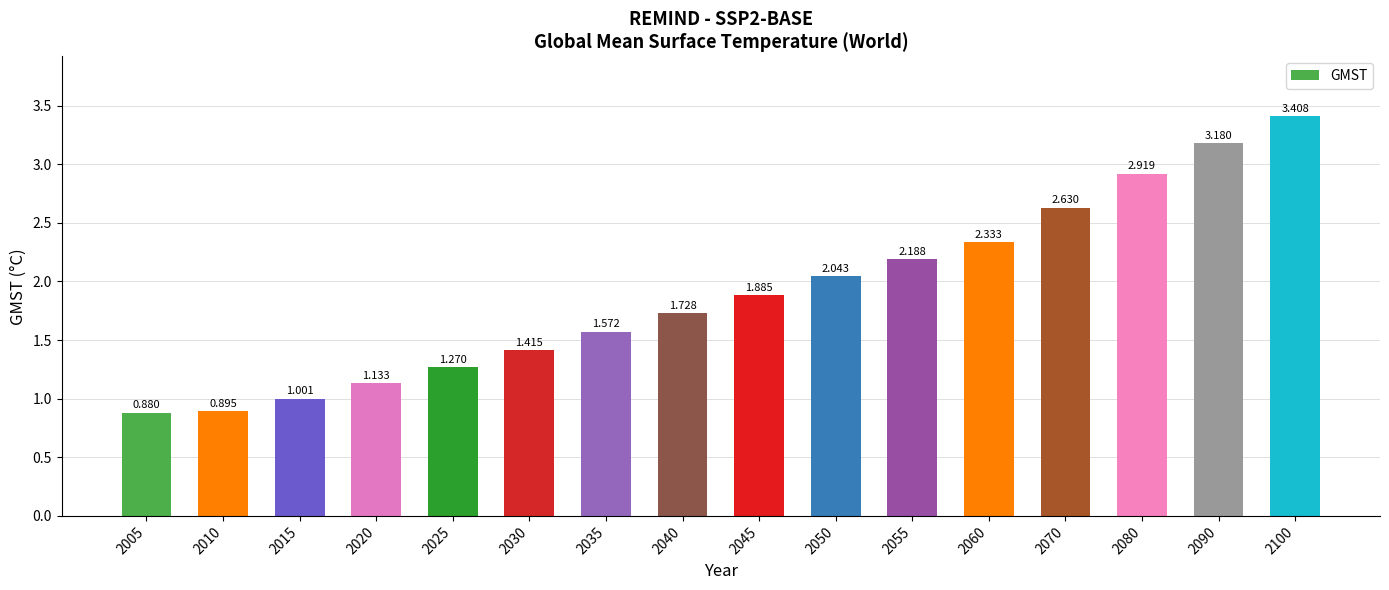

The chart shows a value of 5.2 at 2080. True or false?

False